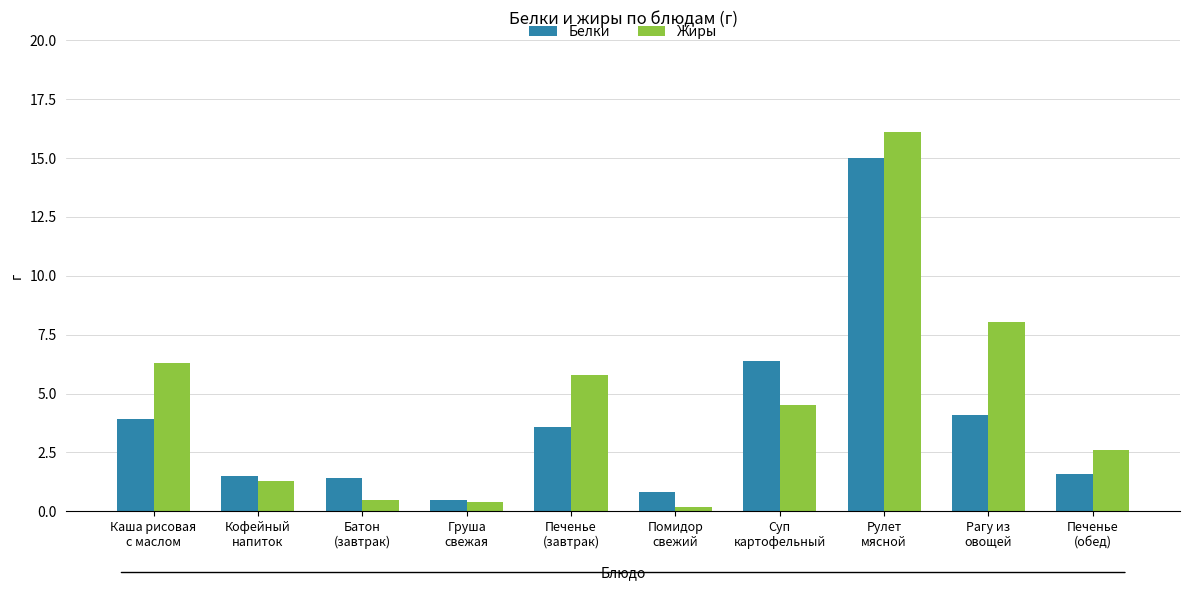

What is the spread (max minus min) of values at Печенье
(завтрак)?

2.2